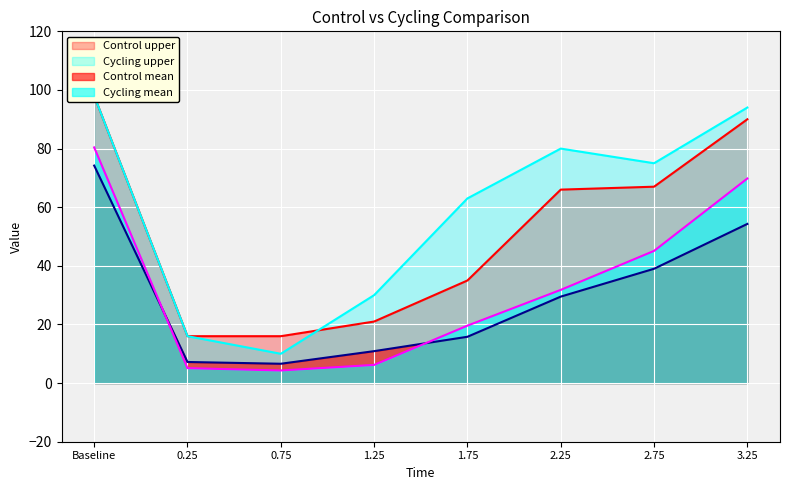

How many times do Control_upper_line and Cycling_upper_line cross each other?

1